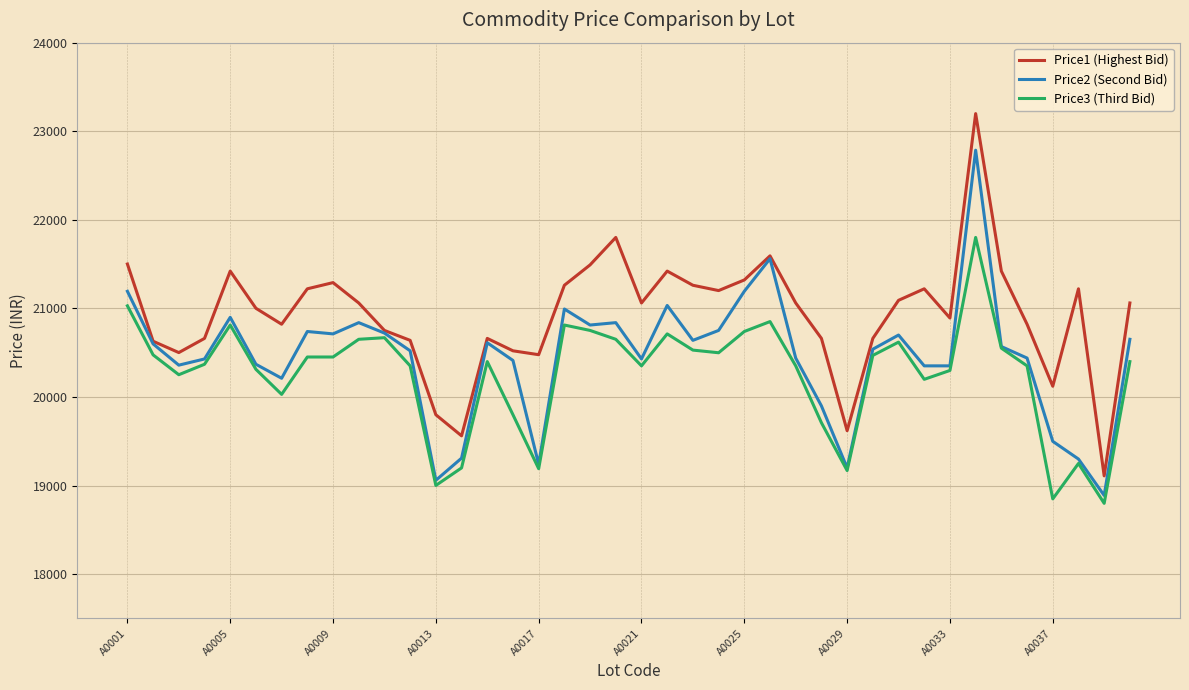

Which series has the widest spread of values?

Price1 (Highest Bid)